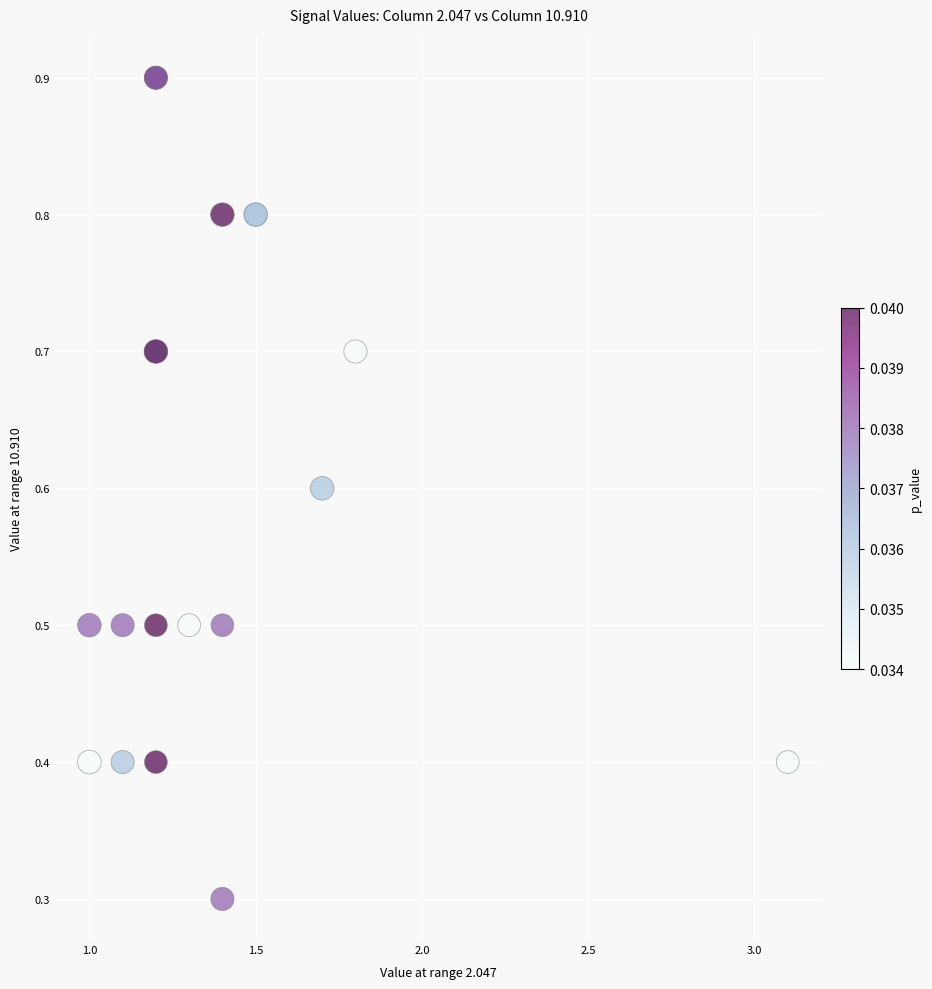

What Y value in the scatter plot is closest to 0?

0.3